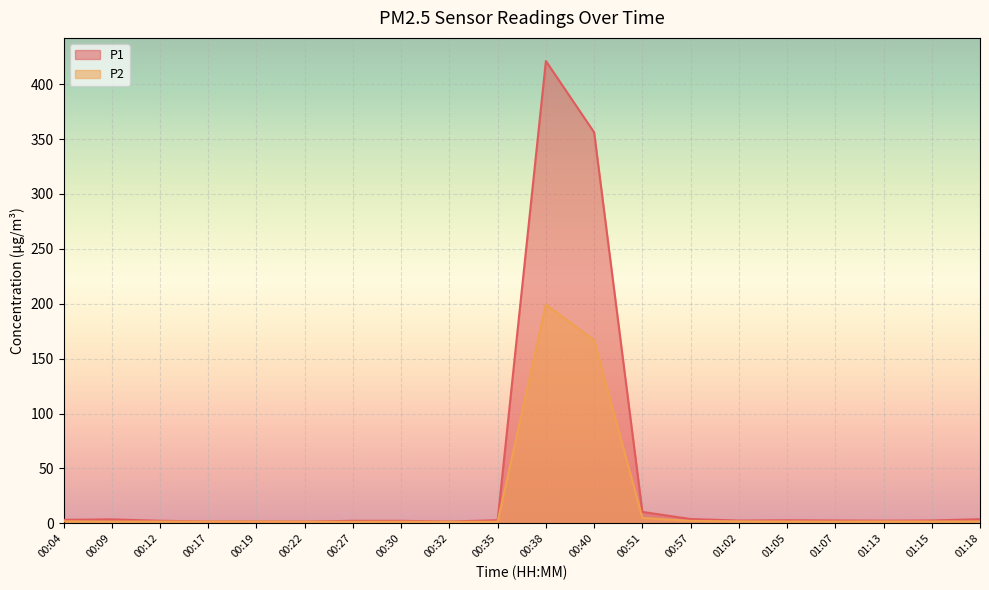

How many series are shown in this chart?

2